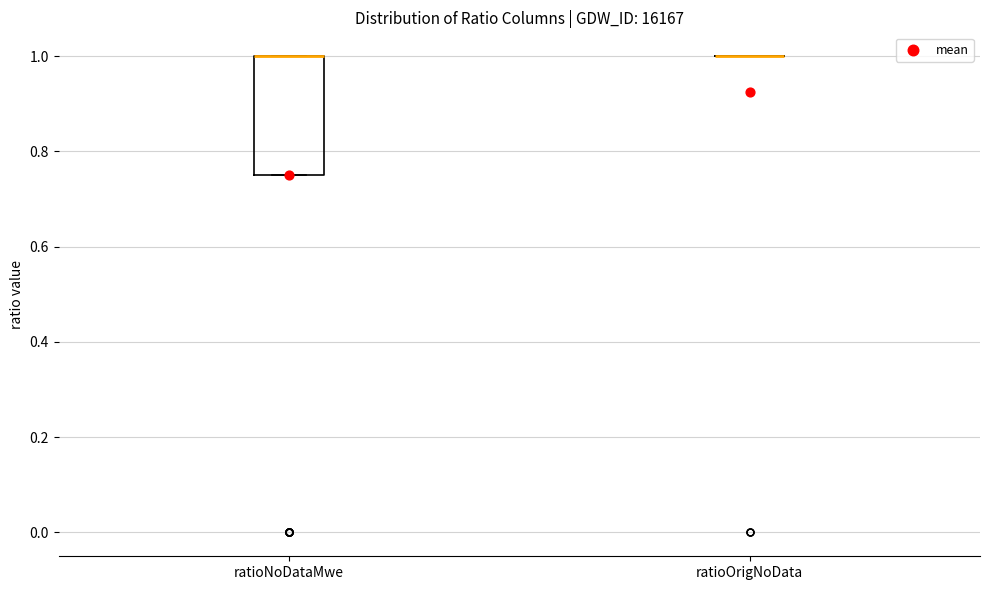

Which box is the tallest, from its lower edge to its upper edge?

ratioNoDataMwe